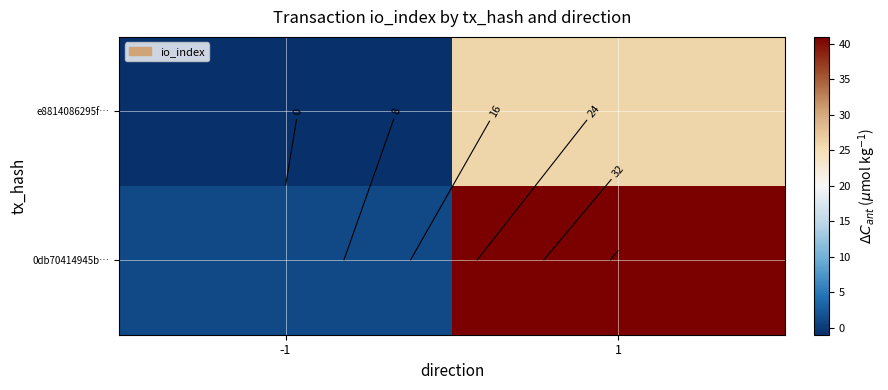

Rank the series at -1 from lowest to highest value.

e8814086295f…, 0db70414945b…